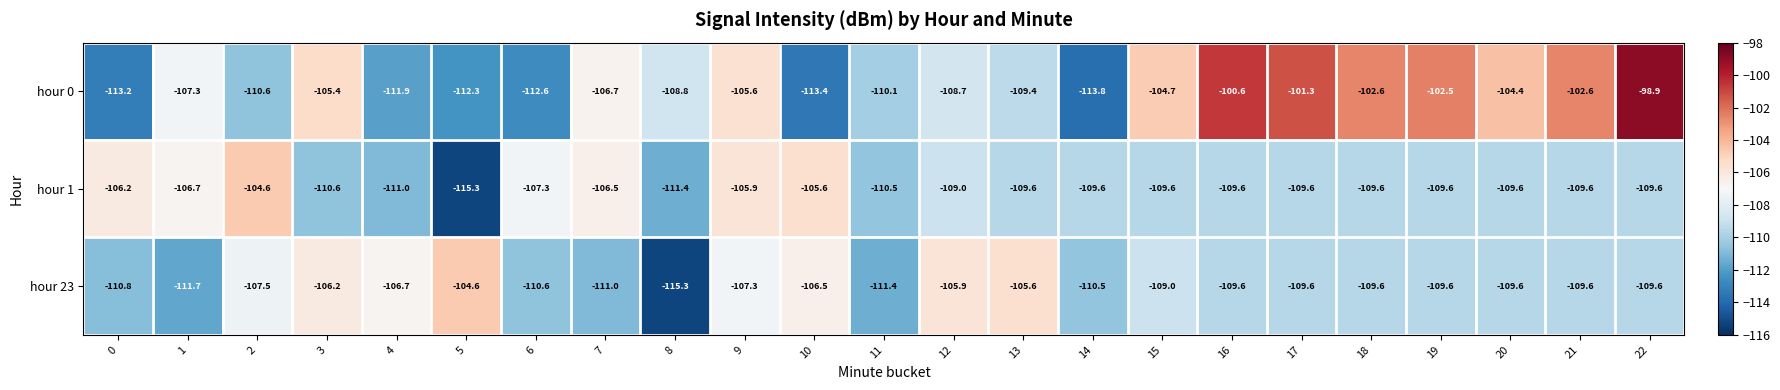

How many distinct data groups are displayed?

3